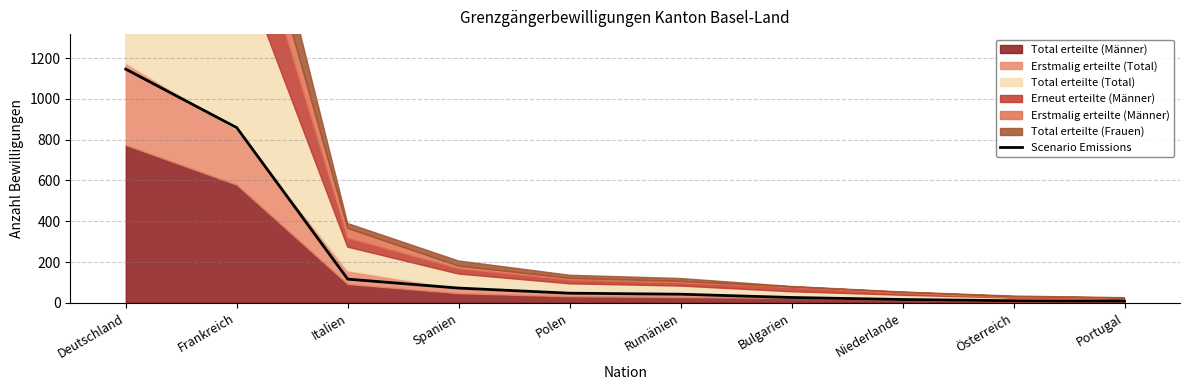

Which has a higher value, Rumänien or Deutschland?

Deutschland